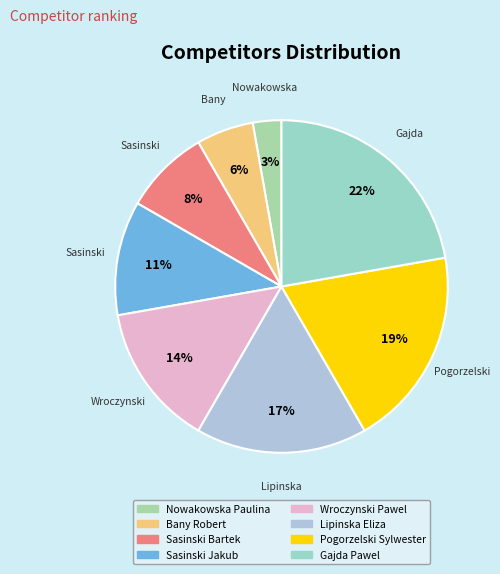

Count the number of slices in the pie.

8